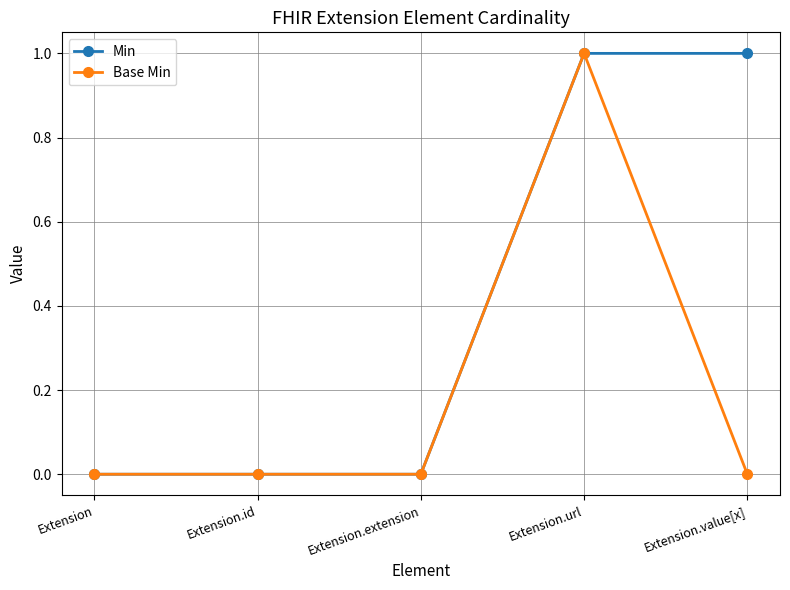

Is this an area chart (filled region under the line)?

No